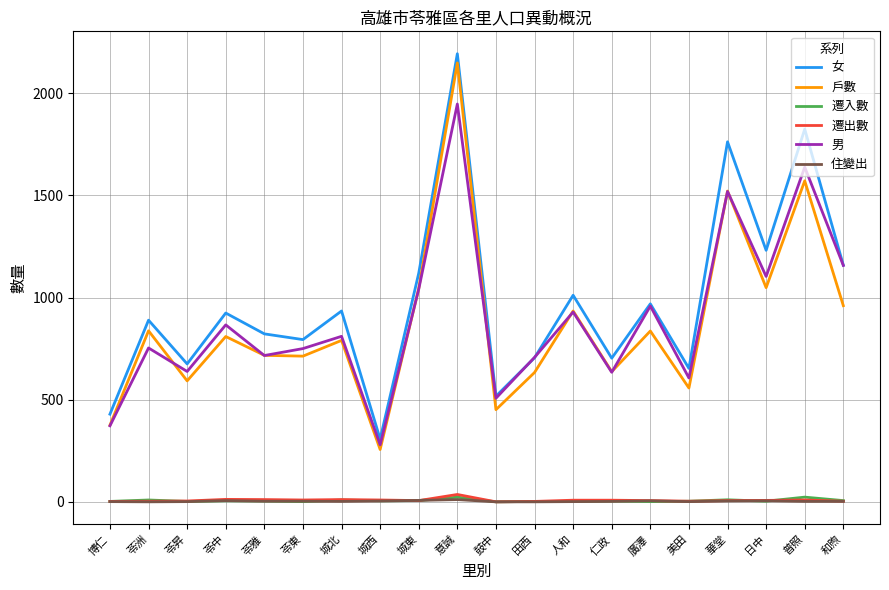

True or false: 女 has more than 1 points higher than both neighbors.

True